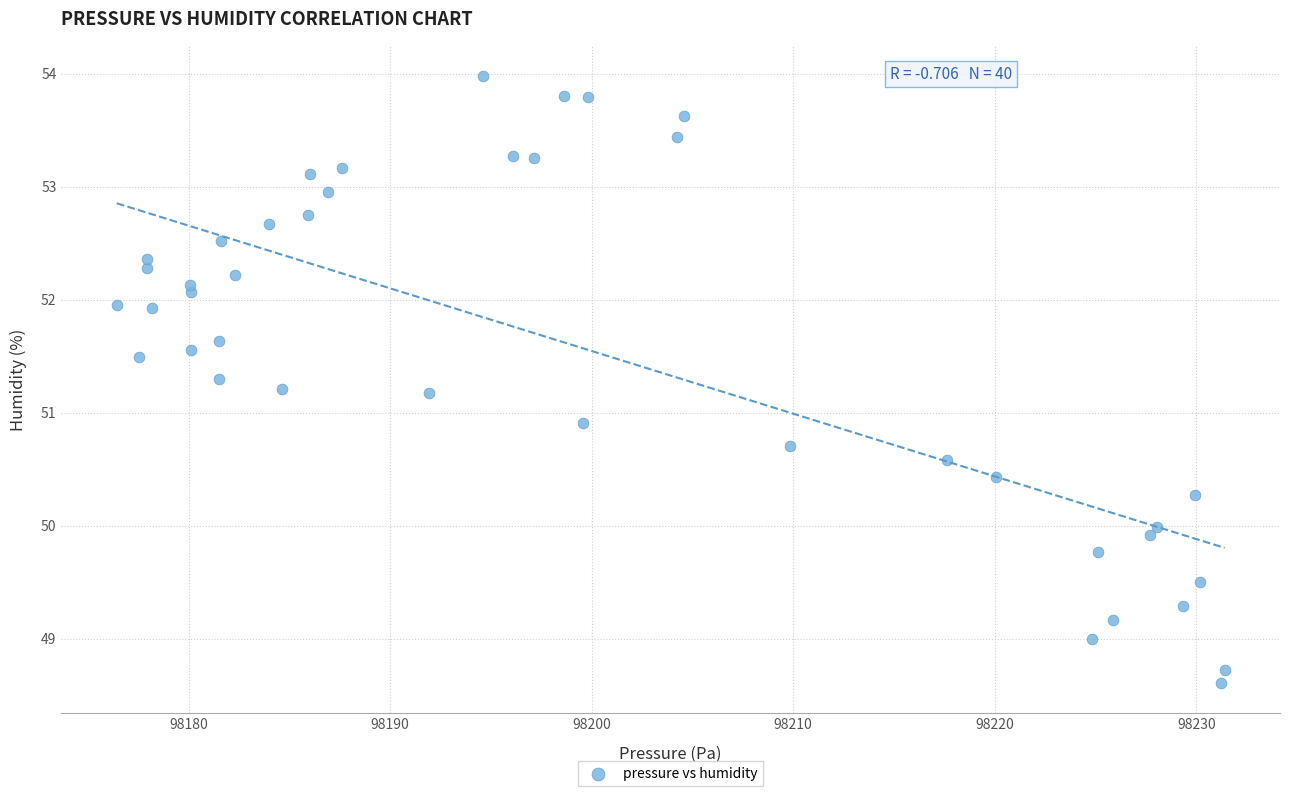

What is the range of X values (max minus min)?

55.0